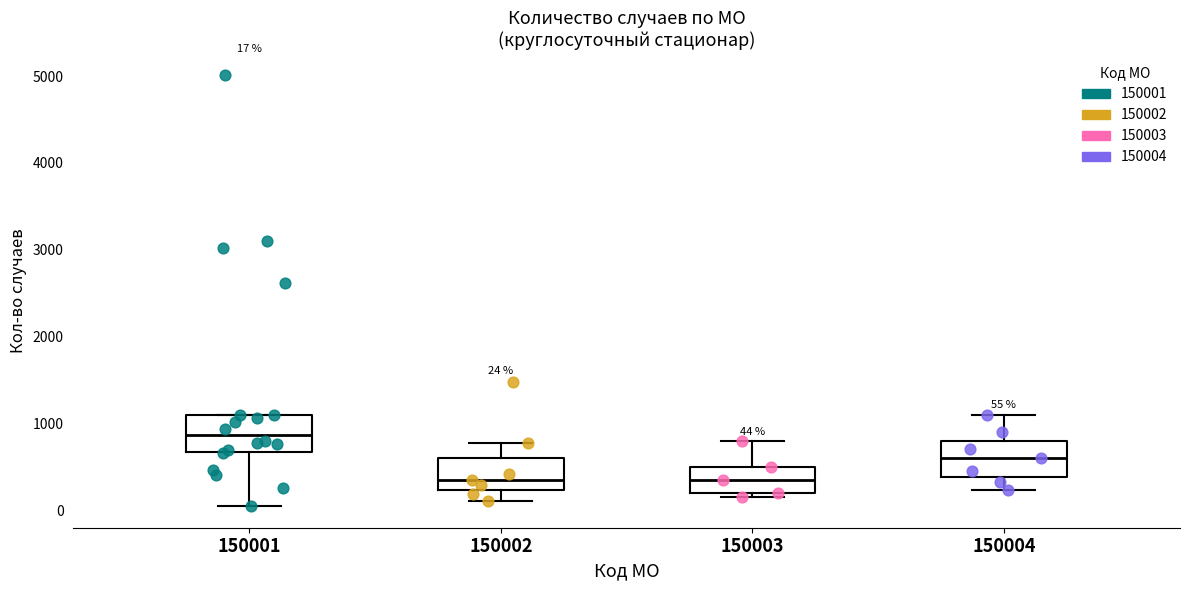

Which box's median line is the highest?

150001